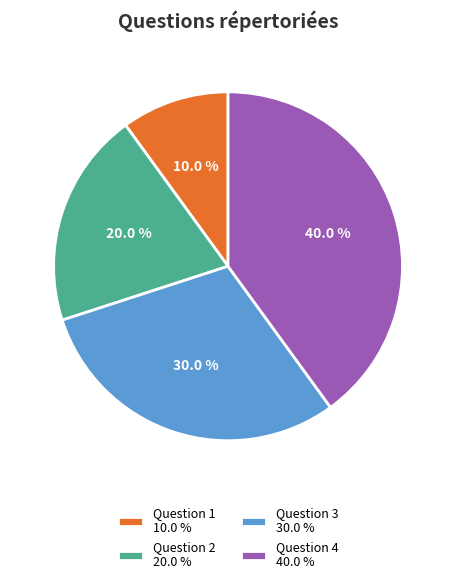

Approximately how many times larger is the value at Question 4 40.0 % compared to Question 1 10.0 %?

4.0